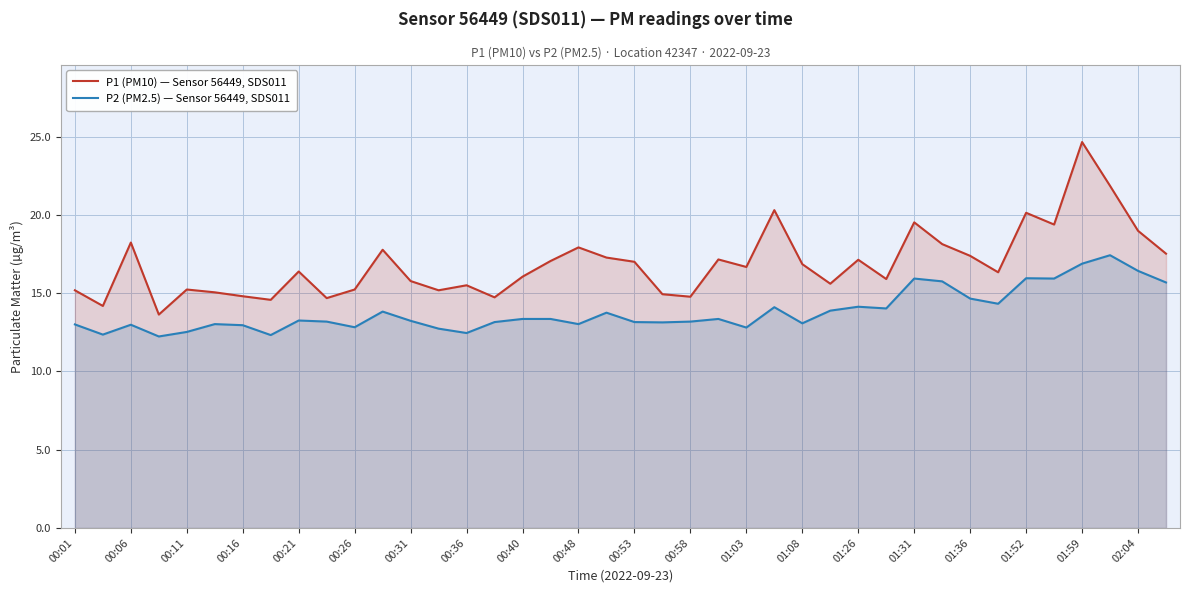

True or false: P1 (PM10) — Sensor 56449, SDS011 and P2 (PM2.5) — Sensor 56449, SDS011 cross at least once.

False